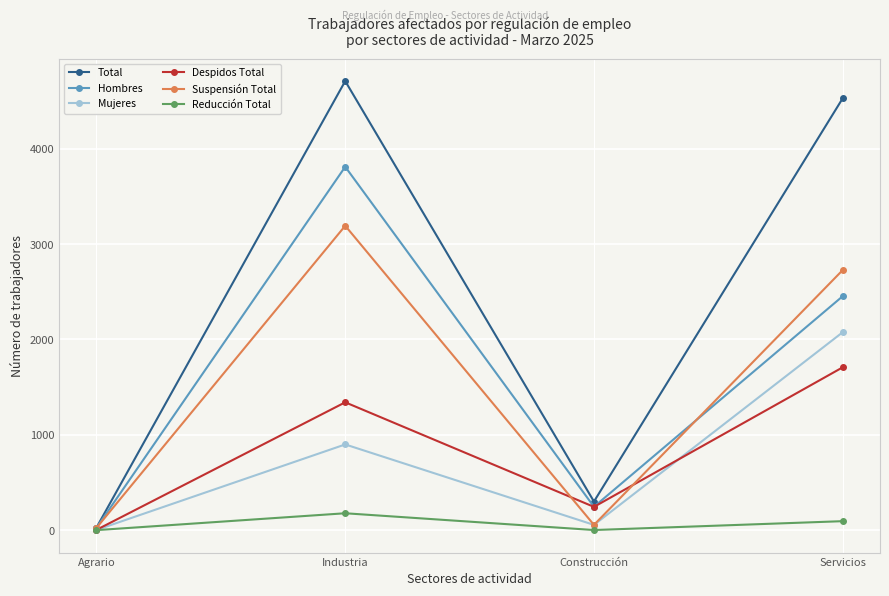

Which category has the lowest value in the Total series?

Agrario